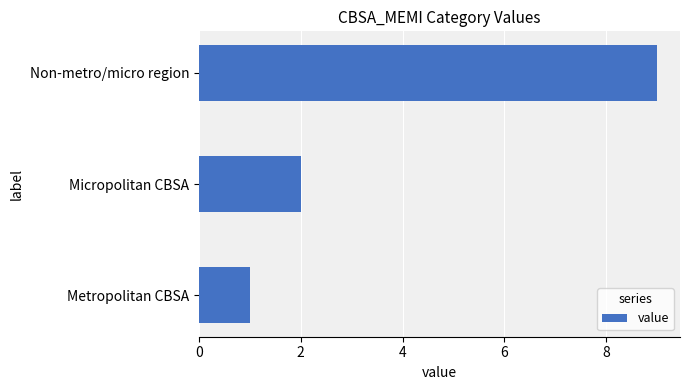

What value does the data have at Non-metro/micro region?

9